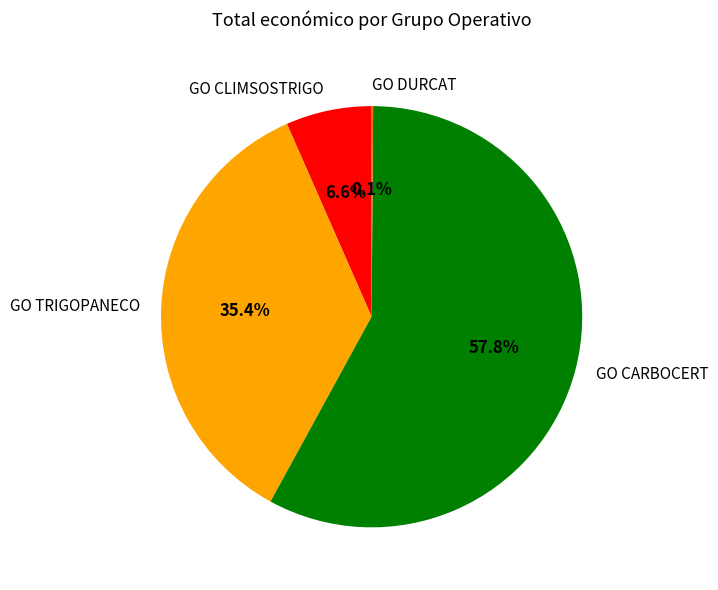

Does any single category account for the majority?

Yes